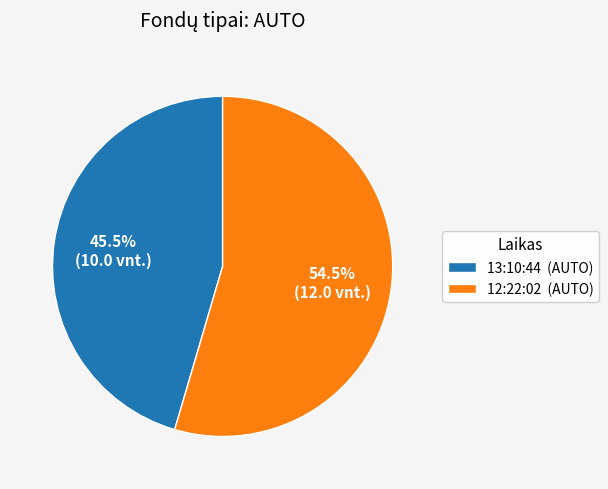

What is the largest slice in the pie chart?

12:22:02